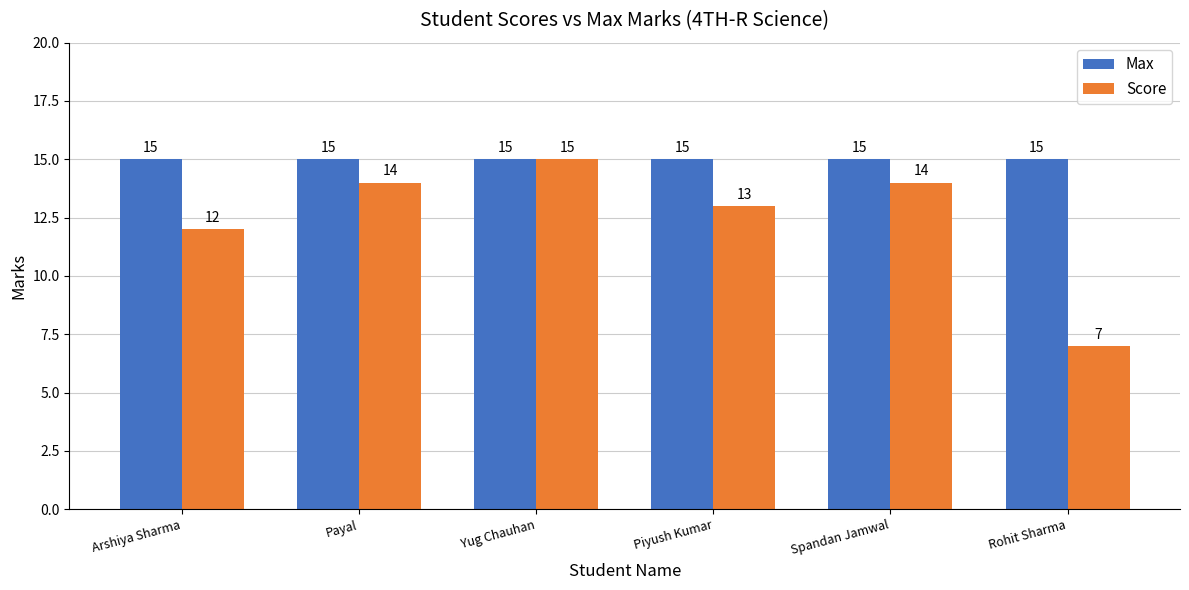

How many bars are there in each group?

2